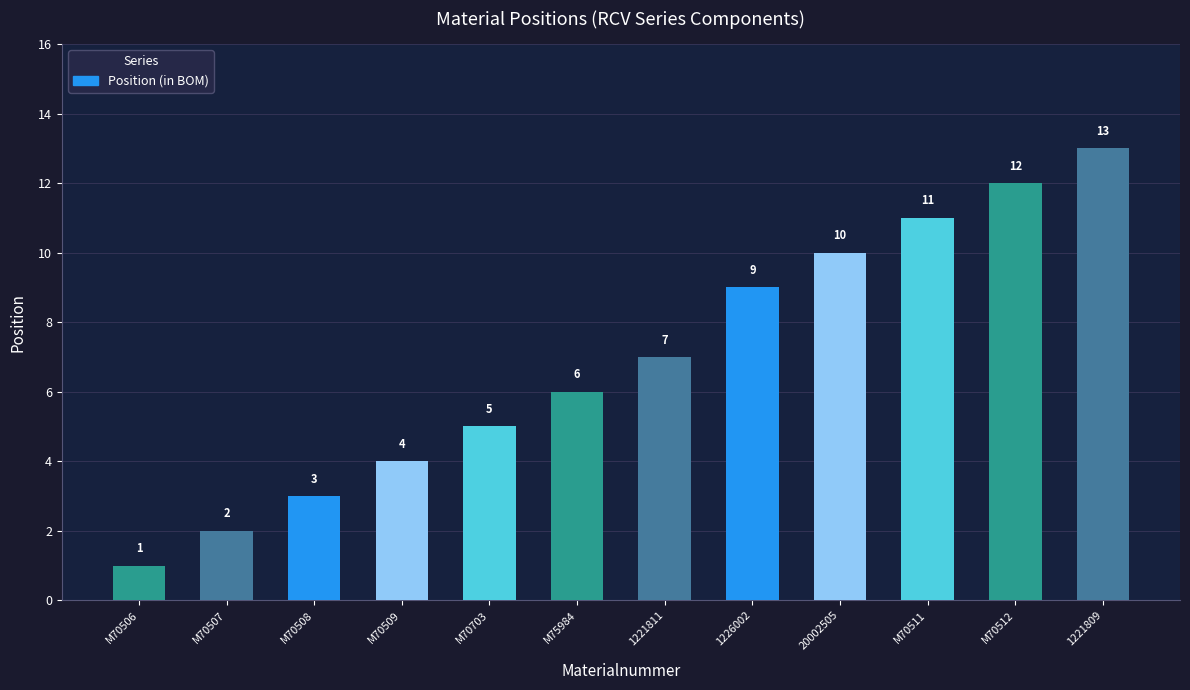

What is the label of the 7th bar from the left?

1221811